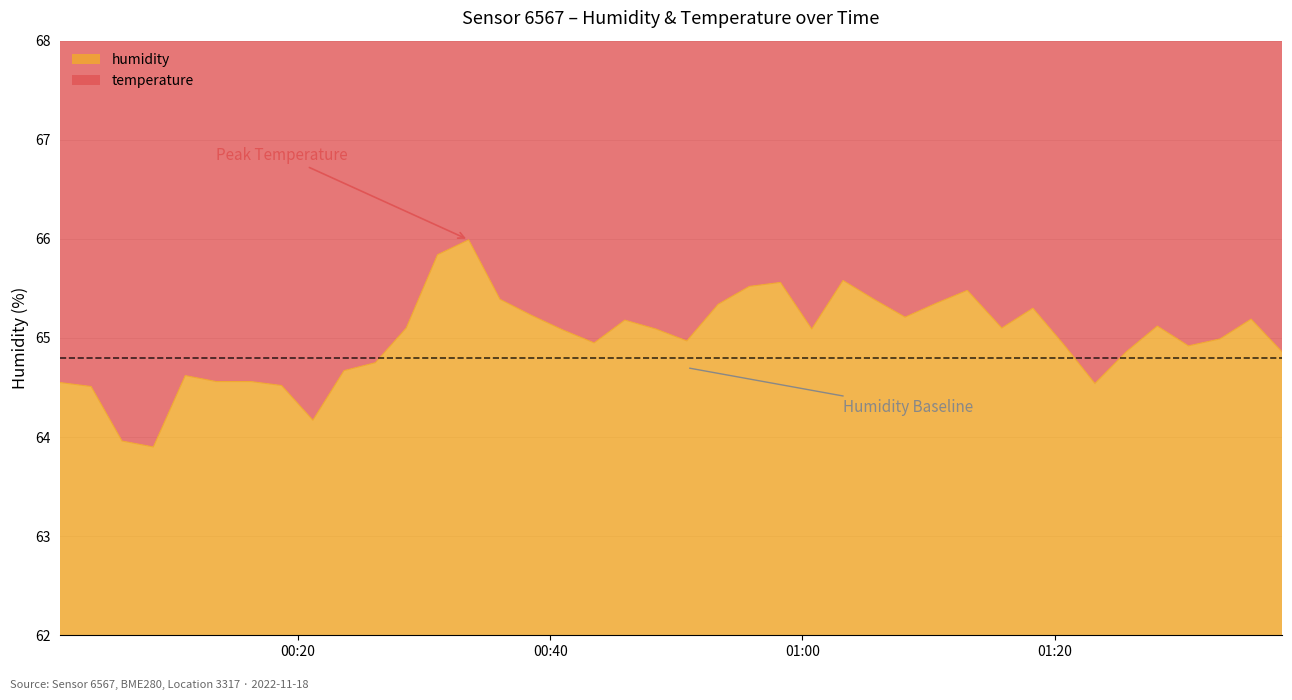

Rank the categories by value from highest to lowest.

2022-11-18T00:33:32, 2022-11-18T00:31:04, 2022-11-18T01:03:13, 2022-11-18T00:58:15, 2022-11-18T00:55:47, 2022-11-18T01:13:04, 2022-11-18T00:36:01, 2022-11-18T01:05:40, 2022-11-18T01:10:36, 2022-11-18T00:53:19, 2022-11-18T01:18:16, 2022-11-18T00:38:29, 2022-11-18T01:08:08, 2022-11-18T01:35:34, 2022-11-18T00:45:55, 2022-11-18T01:28:08, 2022-11-18T00:28:35, 2022-11-18T01:15:48, 2022-11-18T00:48:23, 2022-11-18T01:00:44, 2022-11-18T00:41:01, 2022-11-18T01:33:06, 2022-11-18T00:50:50, 2022-11-18T00:43:29, 2022-11-18T01:20:44, 2022-11-18T01:30:36, 2022-11-18T01:25:40, 2022-11-18T01:38:01, 2022-11-18T00:26:08, 2022-11-18T00:23:39, 2022-11-18T00:11:04, 2022-11-18T00:13:31, 2022-11-18T00:16:16, 2022-11-18T00:01:08, 2022-11-18T01:23:11, 2022-11-18T00:18:42, 2022-11-18T00:03:36, 2022-11-18T00:21:11, 2022-11-18T00:06:03, 2022-11-18T00:08:32